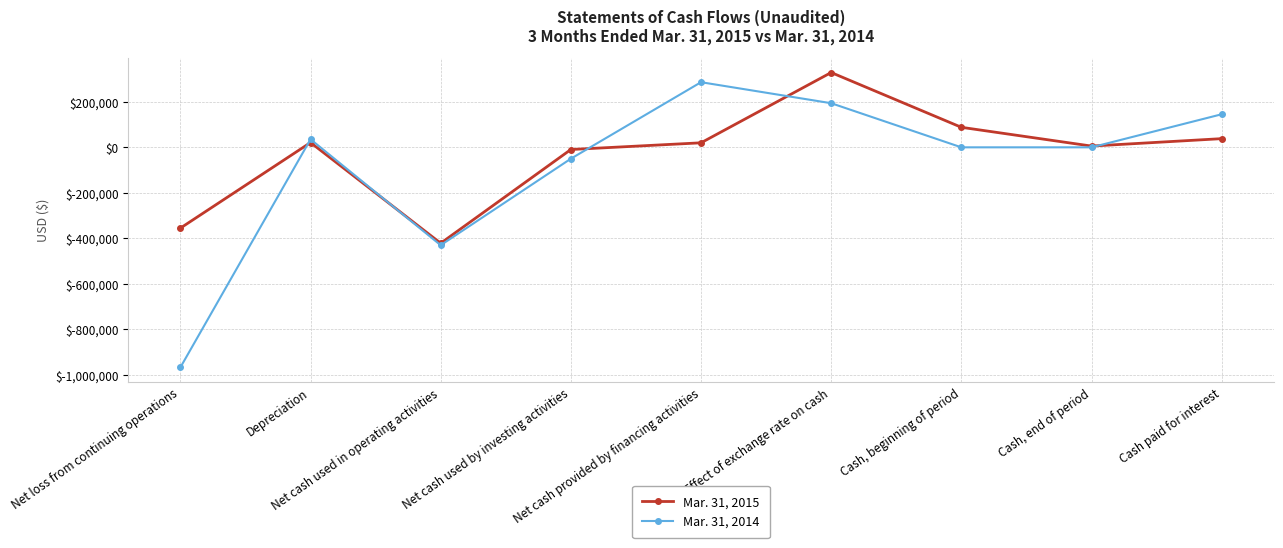

How many data points does each series have?

9